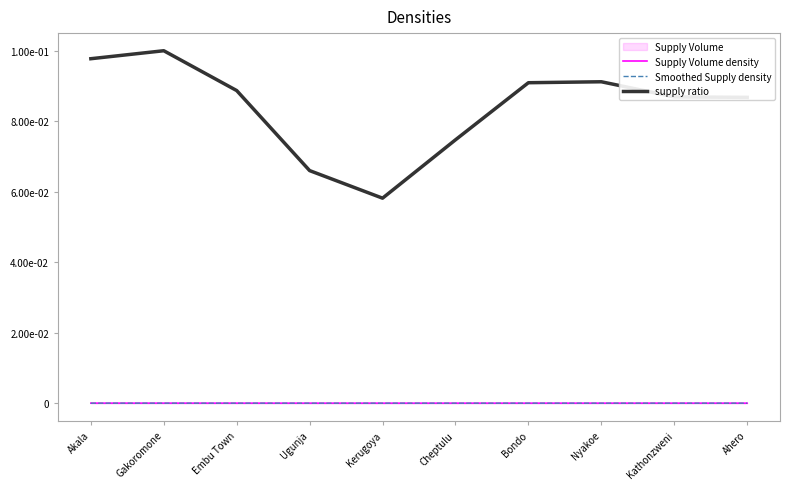

In supply ratio, how many points are higher than both neighbors (excluding endpoints)?

2